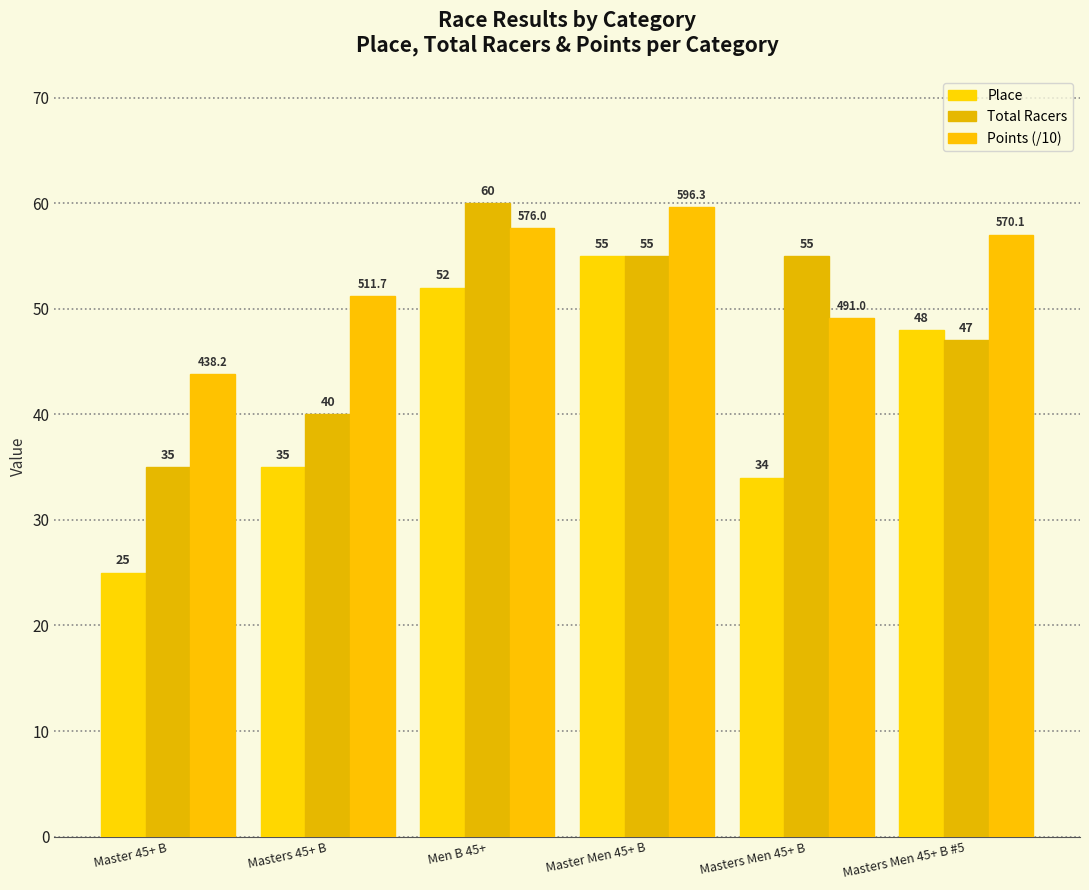

At which label does Points (/10) reach its peak?

Master Men 45+ B